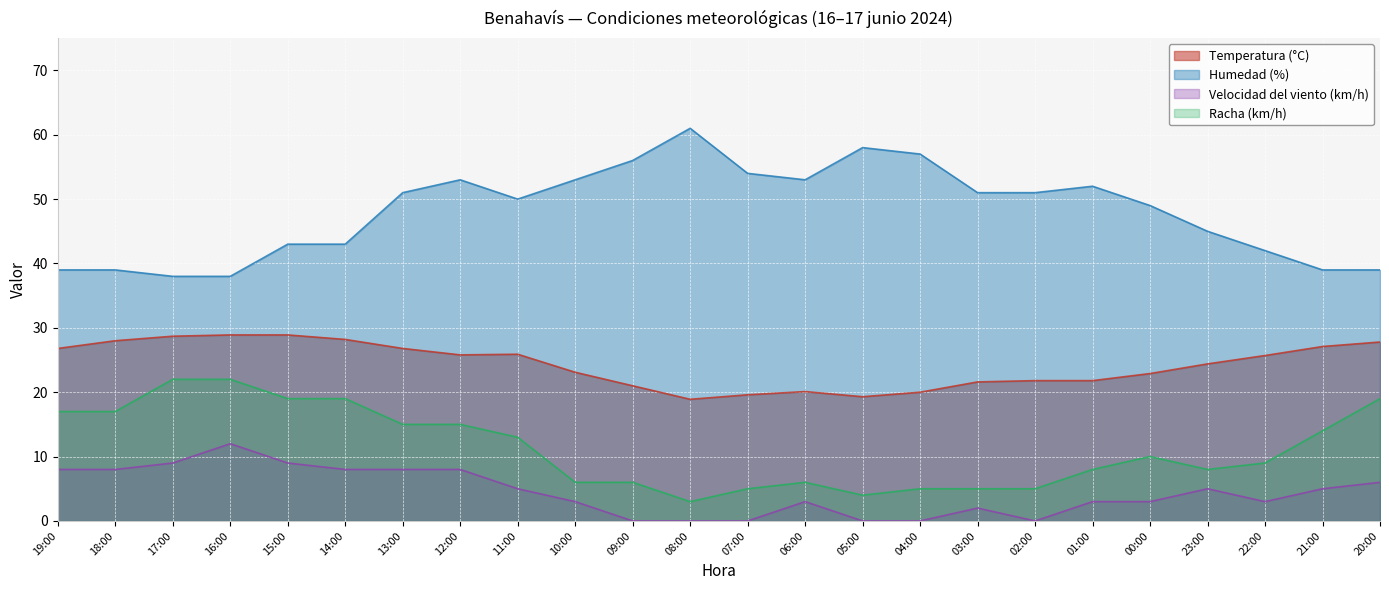

Reading left to right, list all the values displayed in this chart.

Temperatura (°C): 19:00=26.8	18:00=28.0	17:00=28.7	16:00=28.9	15:00=28.9	14:00=28.2	13:00=26.8	12:00=25.8	11:00=25.9	10:00=23.1	09:00=21.0	08:00=18.9	07:00=19.6	06:00=20.1	05:00=19.3	04:00=20.0	03:00=21.6	02:00=21.8	01:00=21.8	00:00=22.9	23:00=24.4	22:00=25.7	21:00=27.1	20:00=27.8
Humedad (%): 19:00=39.0	18:00=39.0	17:00=38.0	16:00=38.0	15:00=43.0	14:00=43.0	13:00=51.0	12:00=53.0	11:00=50.0	10:00=53.0	09:00=56.0	08:00=61.0	07:00=54.0	06:00=53.0	05:00=58.0	04:00=57.0	03:00=51.0	02:00=51.0	01:00=52.0	00:00=49.0	23:00=45.0	22:00=42.0	21:00=39.0	20:00=39.0
Velocidad del viento (km/h): 19:00=8.0	18:00=8.0	17:00=9.0	16:00=12.0	15:00=9.0	14:00=8.0	13:00=8.0	12:00=8.0	11:00=5.0	10:00=3.0	09:00=0.0	08:00=0.0	07:00=0.0	06:00=3.0	05:00=0.0	04:00=0.0	03:00=2.0	02:00=0.0	01:00=3.0	00:00=3.0	23:00=5.0	22:00=3.0	21:00=5.0	20:00=6.0
Racha (km/h): 19:00=17.0	18:00=17.0	17:00=22.0	16:00=22.0	15:00=19.0	14:00=19.0	13:00=15.0	12:00=15.0	11:00=13.0	10:00=6.0	09:00=6.0	08:00=3.0	07:00=5.0	06:00=6.0	05:00=4.0	04:00=5.0	03:00=5.0	02:00=5.0	01:00=8.0	00:00=10.0	23:00=8.0	22:00=9.0	21:00=14.0	20:00=19.0